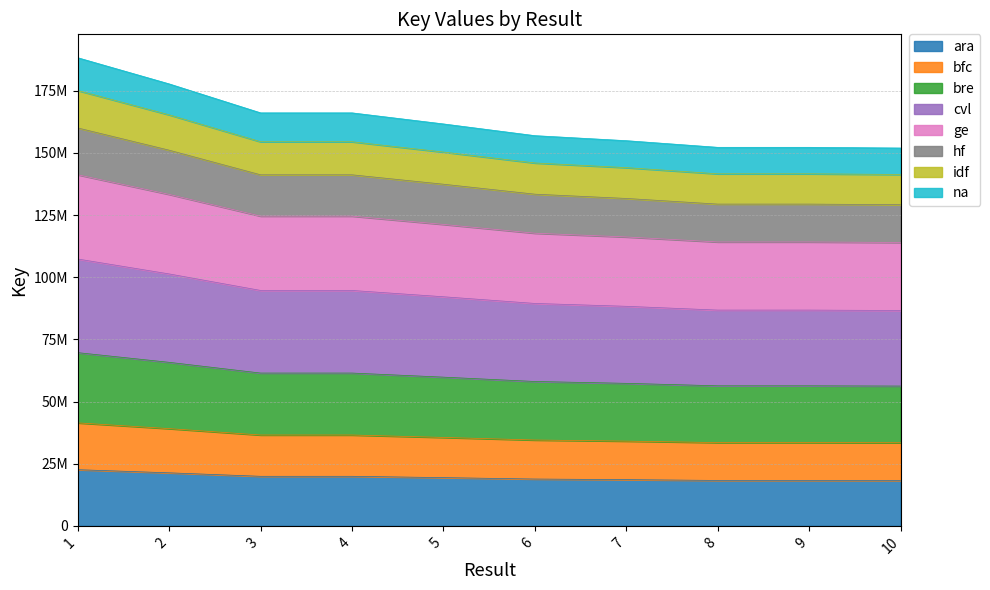

Does the chart display data point markers on the line(s)?

No